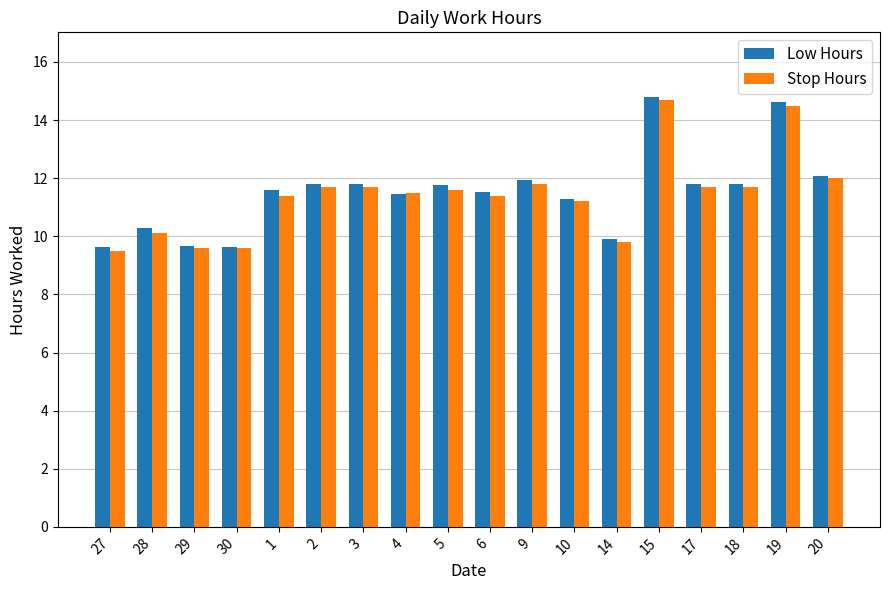

The Stop Hours series shows 16.3 at 27. True or false?

False